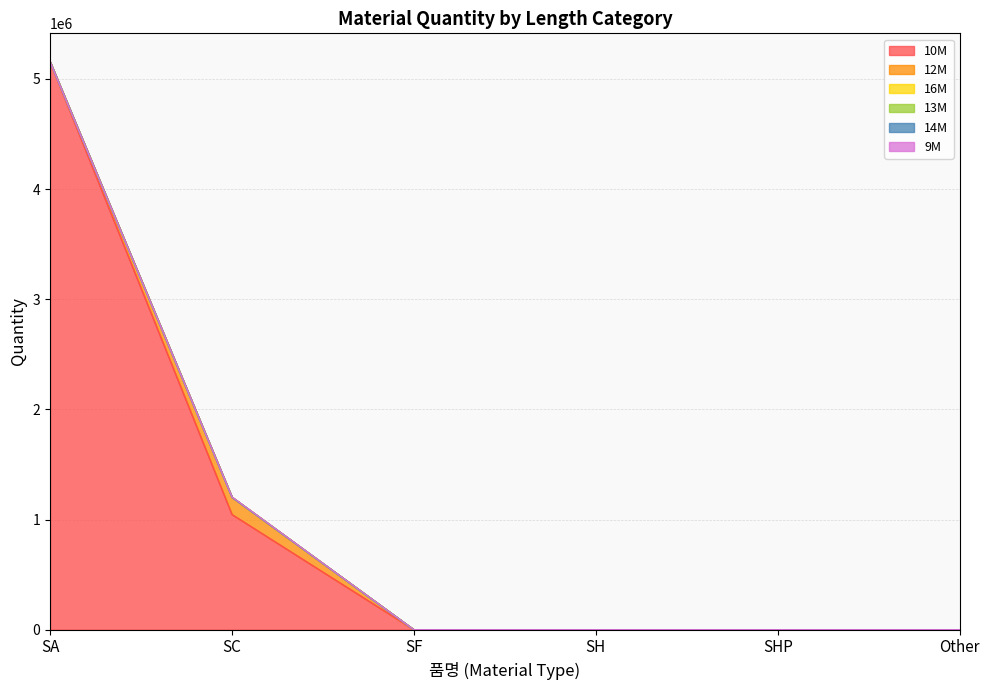

Does the chart display data point markers on the line(s)?

No